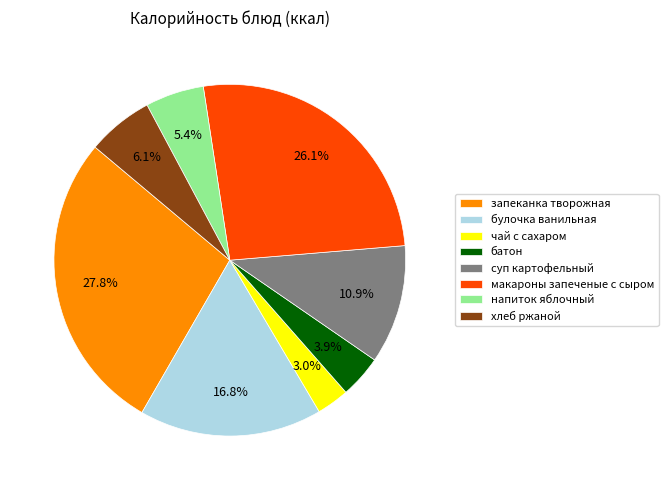

What percentage is the запеканка творожная slice, to the nearest percent?

28%